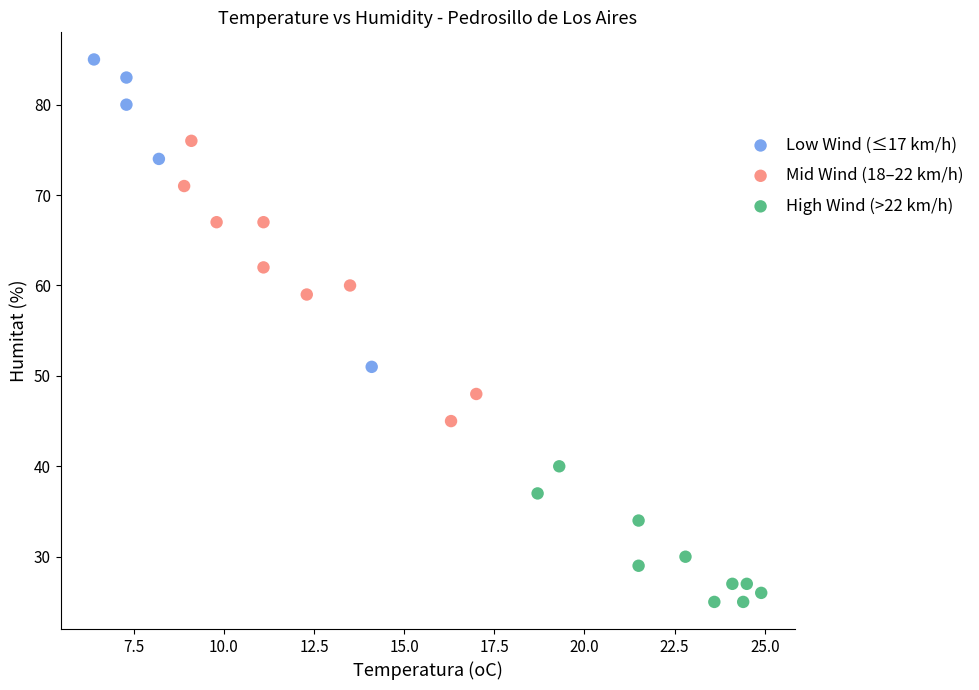

Which series reaches the minimum Y coordinate?

High Wind (>22 km/h)